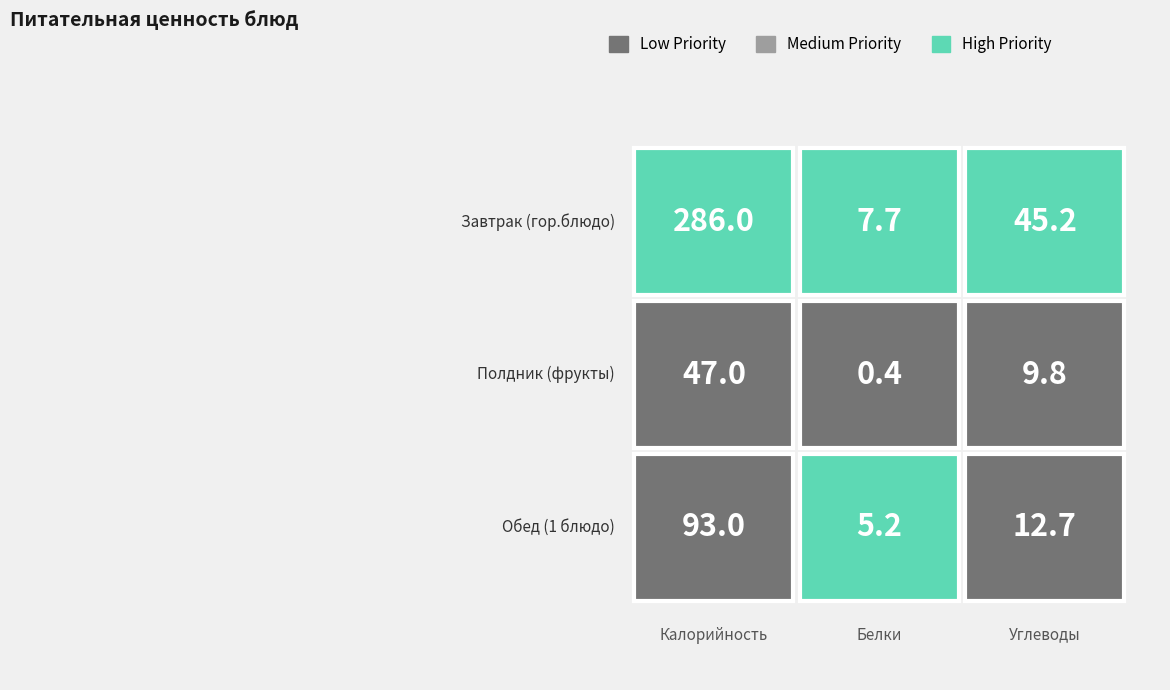

Is it true that Полдник equals 4.0 at Обед?

False